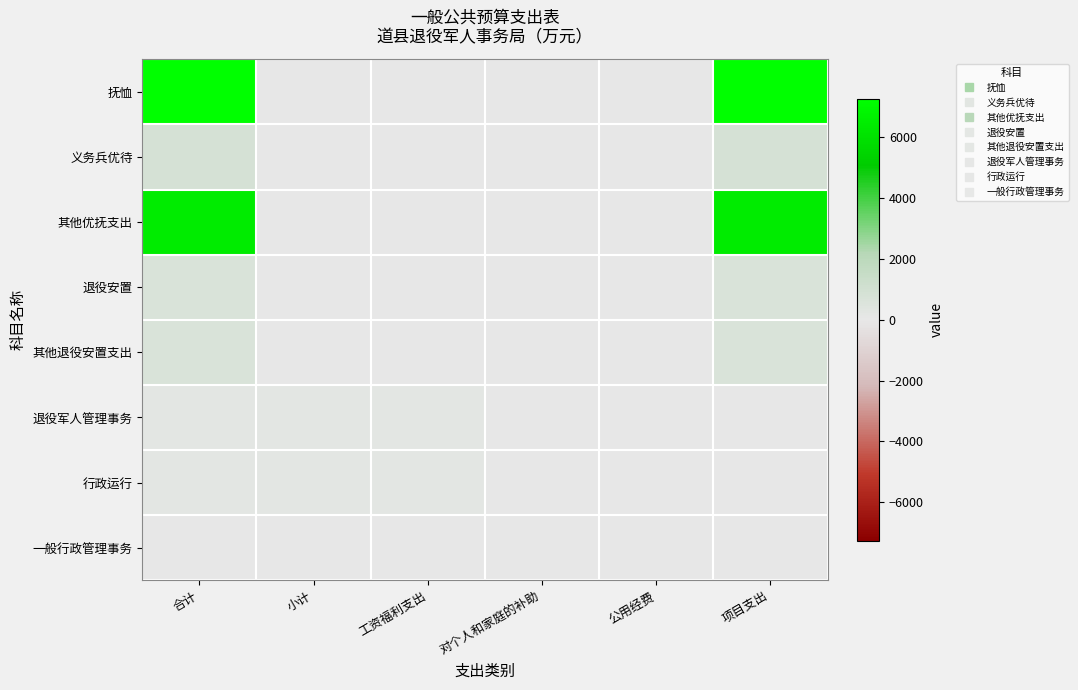

Reading left to right, list all the values displayed in this chart.

抚恤: 合计=7262.6	小计=0.0	工资福利支出=0.0	对个人和家庭的补助=0.0	公用经费=0.0	项目支出=7262.6
义务兵优待: 合计=800.0	小计=0.0	工资福利支出=0.0	对个人和家庭的补助=0.0	公用经费=0.0	项目支出=800.0
其他优抚支出: 合计=6462.6	小计=0.0	工资福利支出=0.0	对个人和家庭的补助=0.0	公用经费=0.0	项目支出=6462.6
退役安置: 合计=678.0	小计=0.0	工资福利支出=0.0	对个人和家庭的补助=0.0	公用经费=0.0	项目支出=678.0
其他退役安置支出: 合计=678.0	小计=0.0	工资福利支出=0.0	对个人和家庭的补助=0.0	公用经费=0.0	项目支出=678.0
退役军人管理事务: 合计=214.6	小计=214.6	工资福利支出=181.6	对个人和家庭的补助=0.0	公用经费=33.0	项目支出=0.0
行政运行: 合计=181.6	小计=181.6	工资福利支出=181.6	对个人和家庭的补助=0.0	公用经费=0.0	项目支出=0.0
一般行政管理事务: 合计=33.0	小计=33.0	工资福利支出=0.0	对个人和家庭的补助=0.0	公用经费=33.0	项目支出=0.0